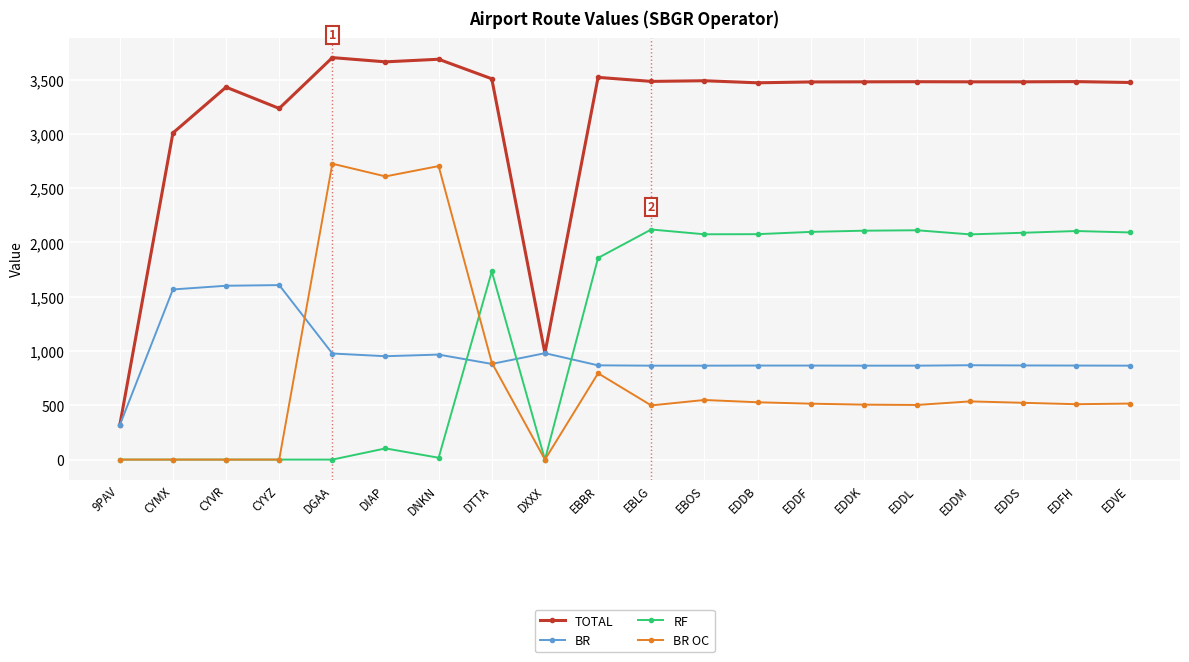

Read the TOTAL value at EDFH, to the nearest 100.

3500